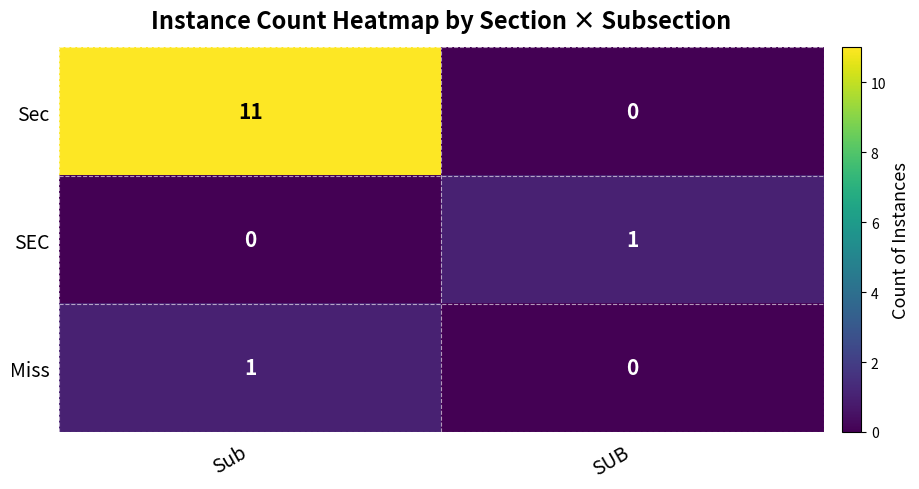

How many series are shown in this chart?

3